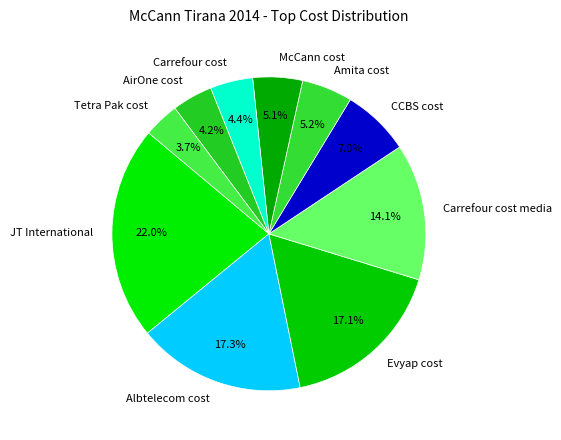

Is there a majority slice in this chart?

No